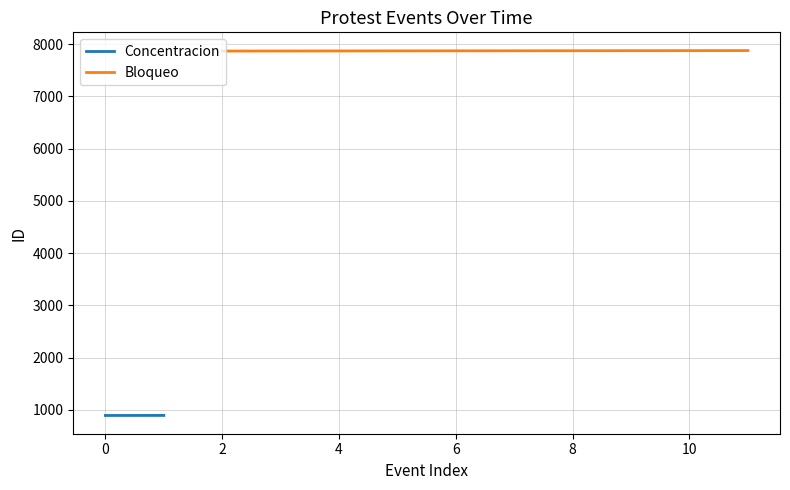

The value of Bloqueo at 10 is 3930. True or false?

False